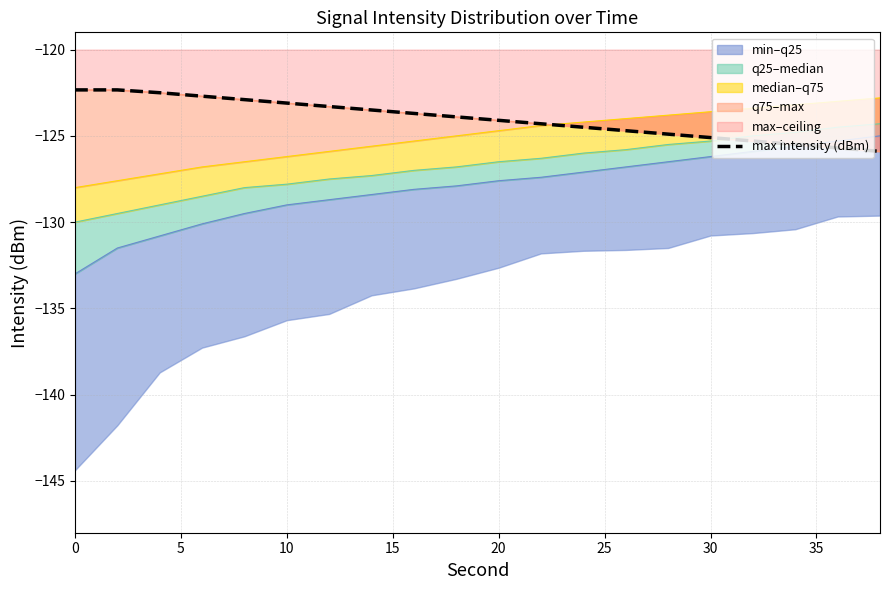

What is the greatest value displayed?

-122.3